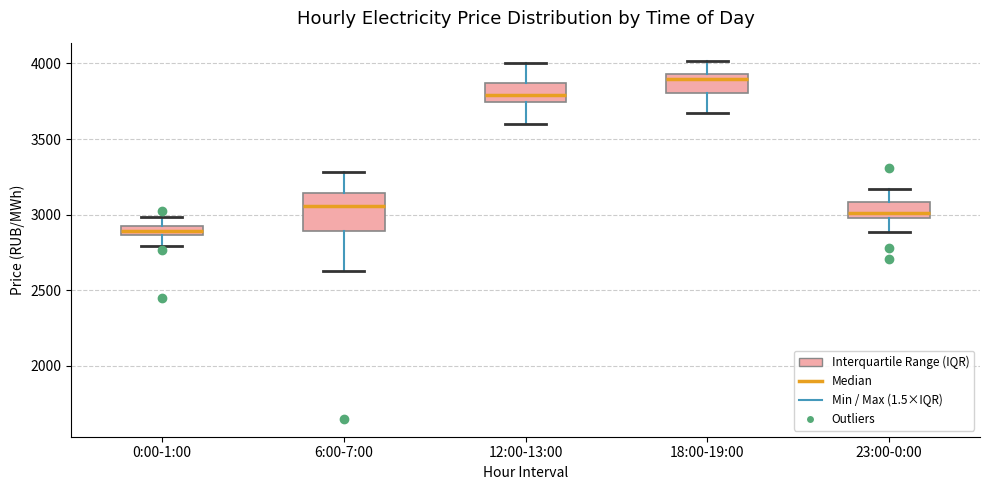

Where does the lower whisker of the box for 18:00-19:00 end on the y-axis? The values are not printed on the chart, so give them approximately, as read against the axis.

3650